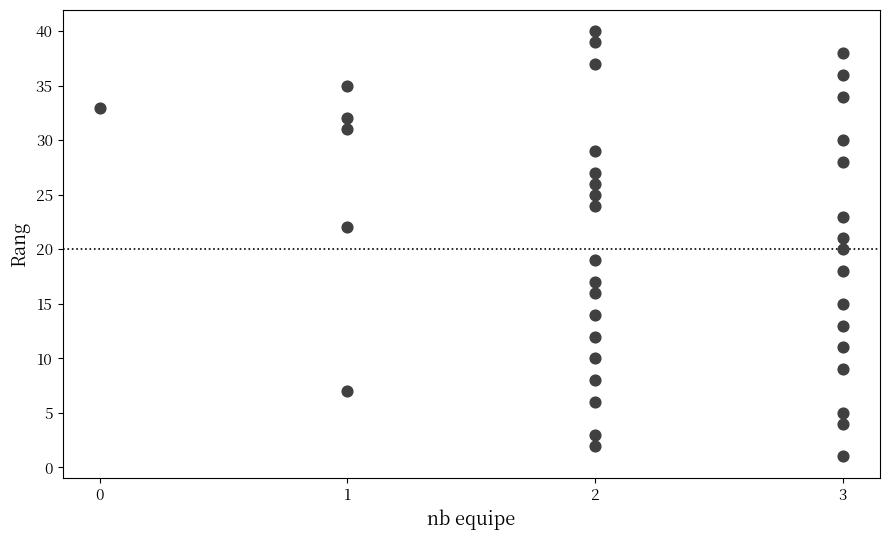

What is the range of Y values (max minus min)?

39